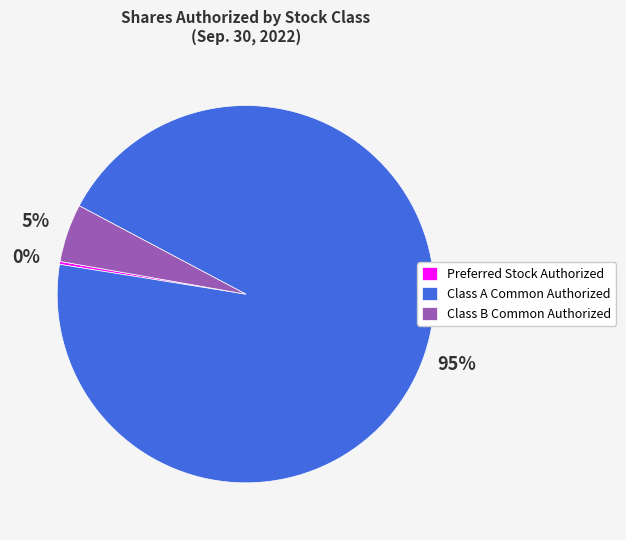

Does any single category account for the majority?

Yes